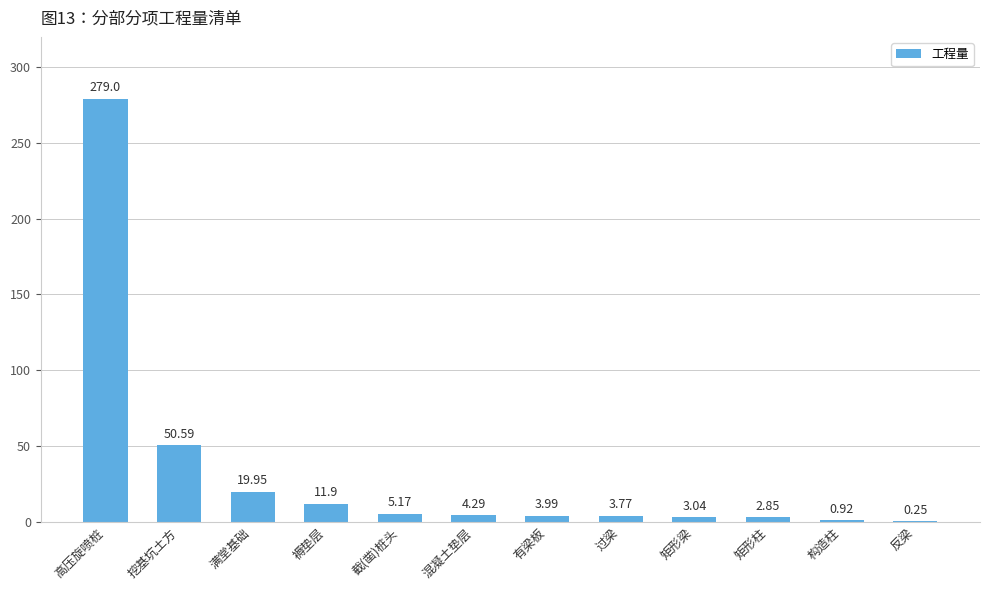

Which has a higher value, 高压旋喷桩 or 构造柱?

高压旋喷桩